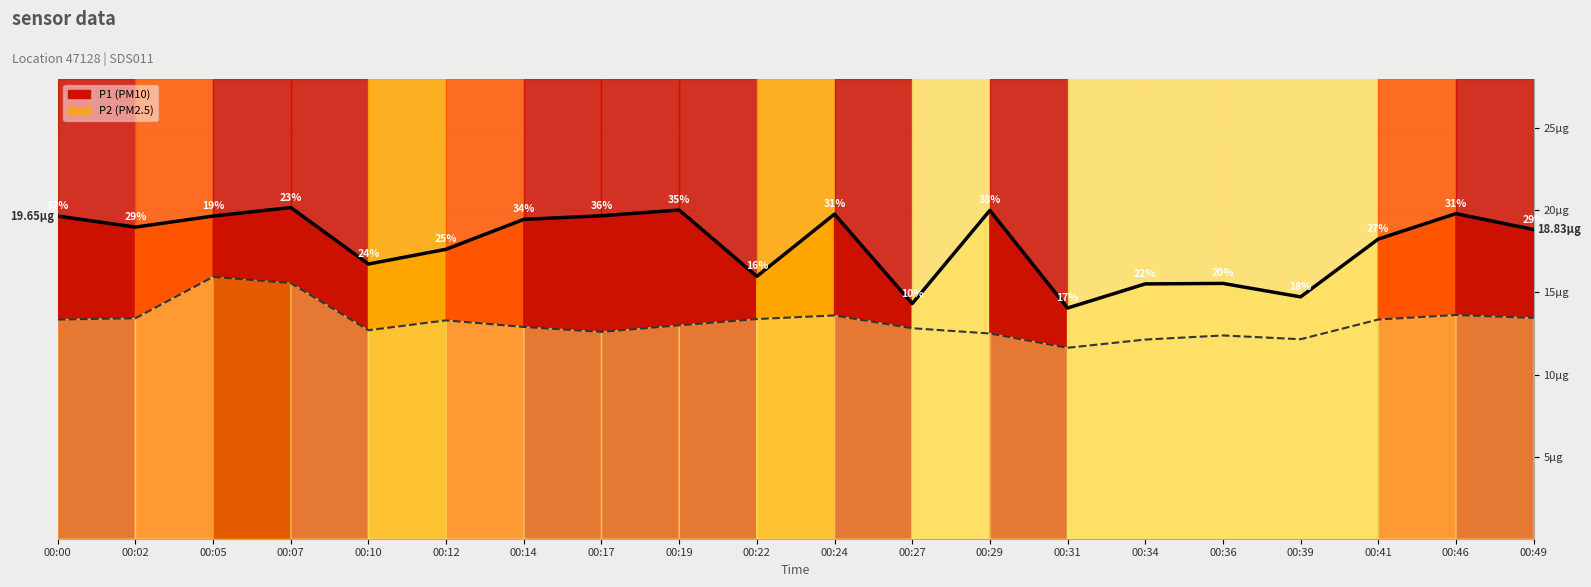

Is this an area chart (filled region under the line)?

No